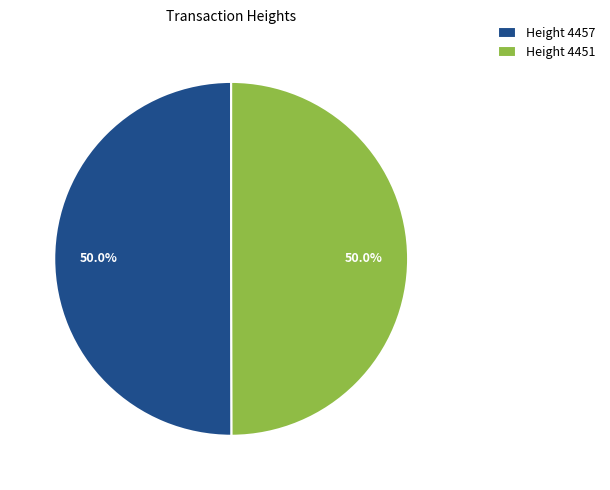

Approximately how many times larger is the value at Height 4457 compared to Height 4451?

1.0